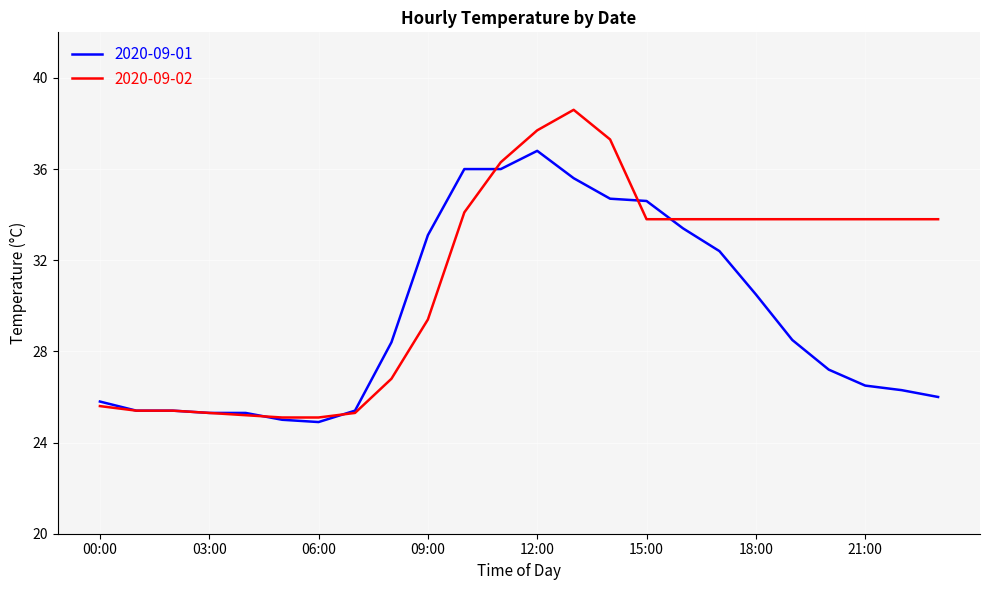

What is the minimum value shown in the chart?

24.9